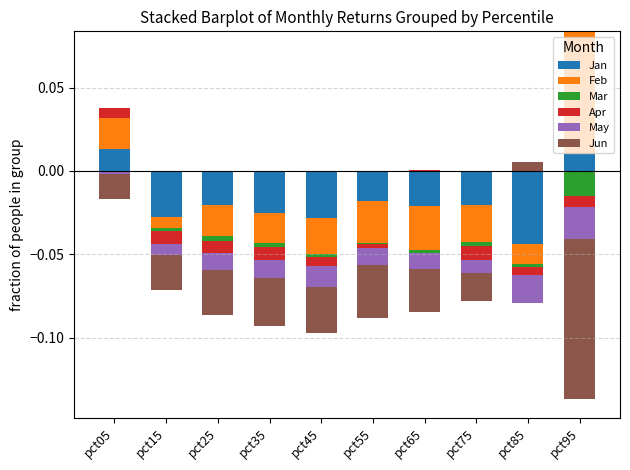

List the series in order of their peak value, lowest first.

Mar, May, Jun, Apr, Jan, Feb